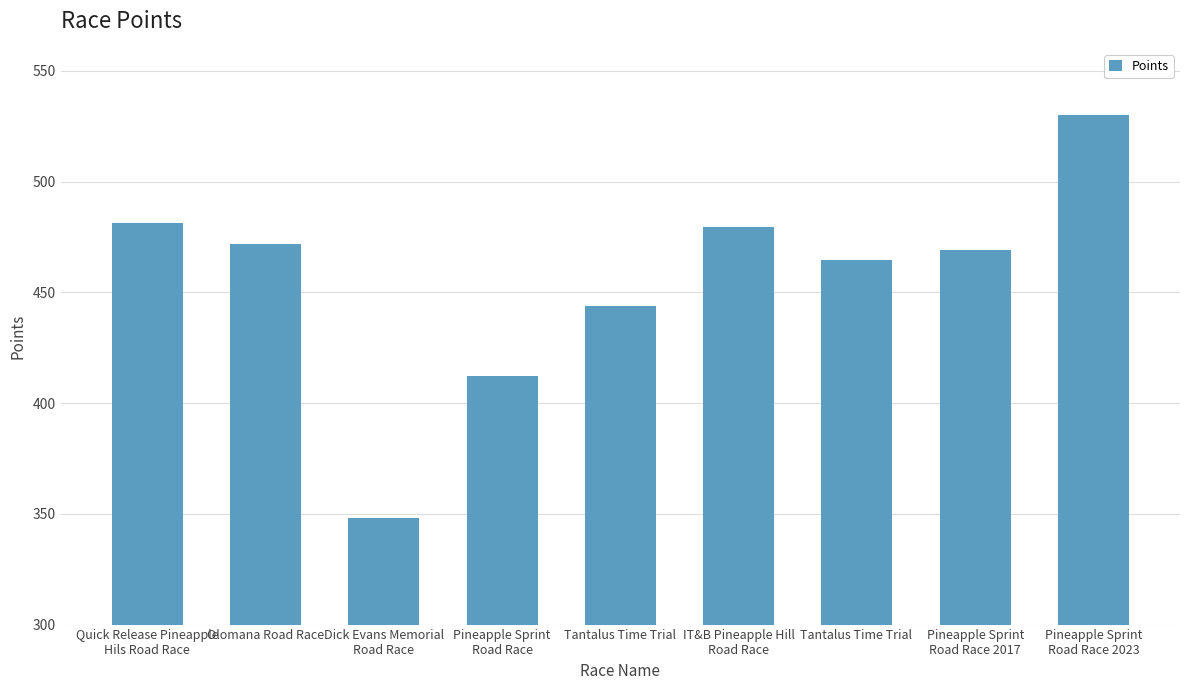

Reading left to right, extract all data points from this chart.

481.3	471.7	348.1	412.2	444.1	479.5	464.8	469.3	530.2